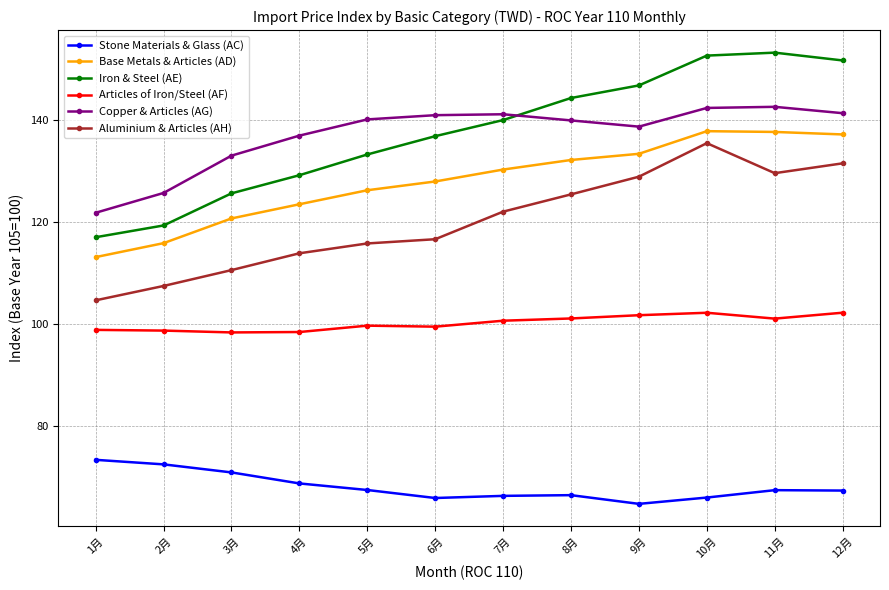

Is it true that Aluminium & Articles (AH) equals 128.9 at 9月?

True